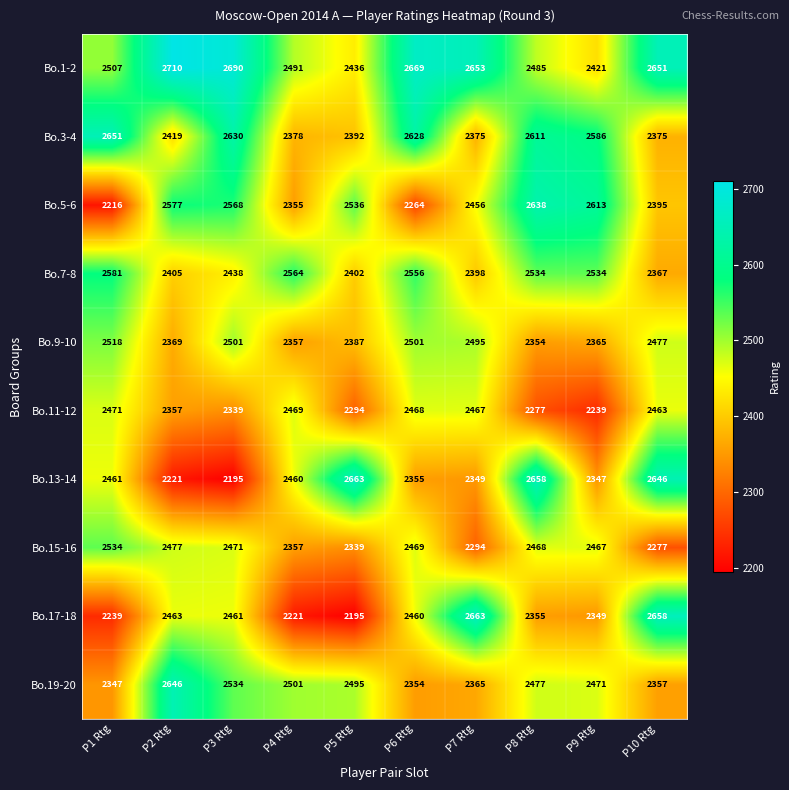

What is the approximate value of Bo.19-20 at P5 Rtg, to the nearest 50?

2500